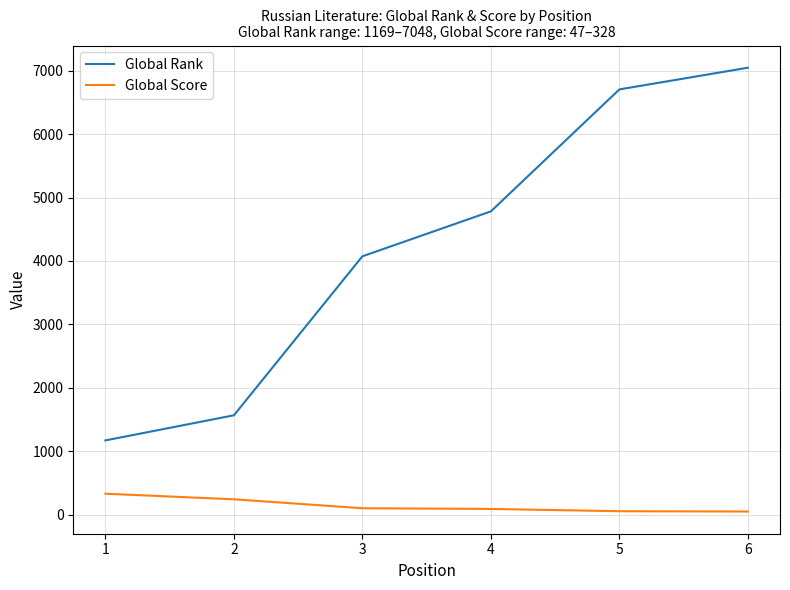

Between 2 and 6, which series saw the biggest shift?

Global Rank